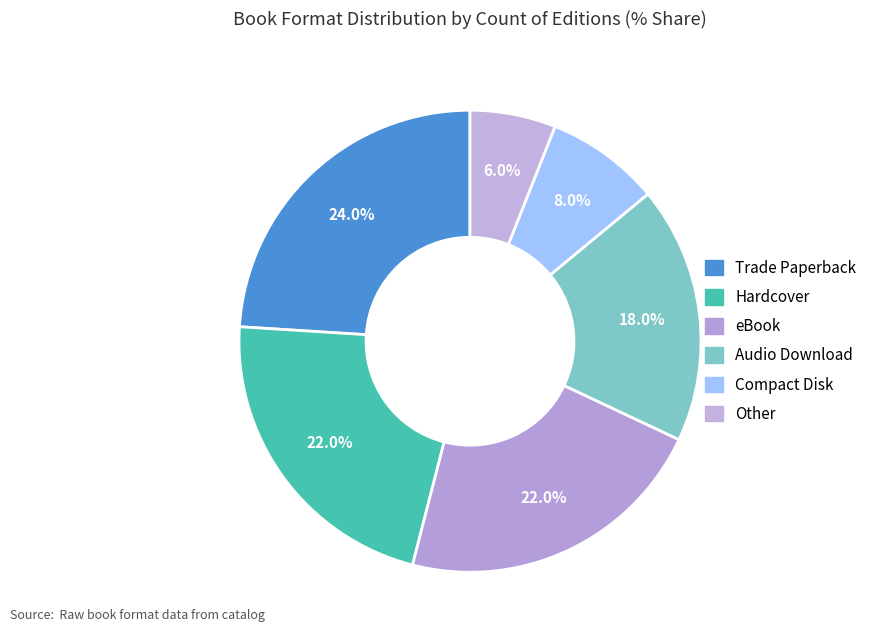

Rank the categories by value from lowest to highest.

Other, Compact Disk, Audio Download, Hardcover, eBook, Trade Paperback